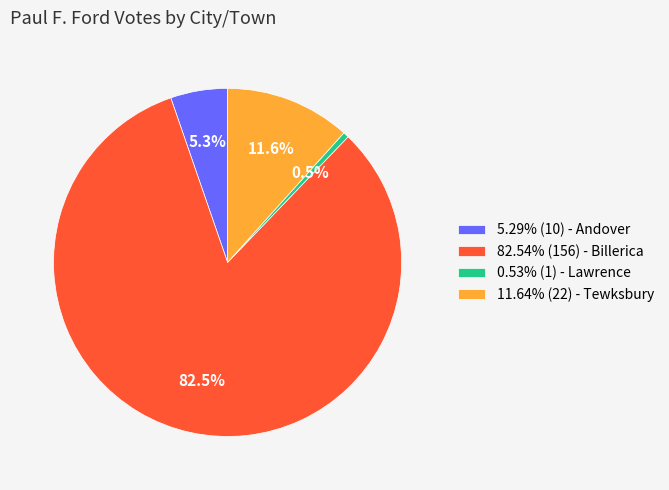

Approximately how many times larger is the value at 5.29% (10) - Andover compared to 11.64% (22) - Tewksbury?

0.5